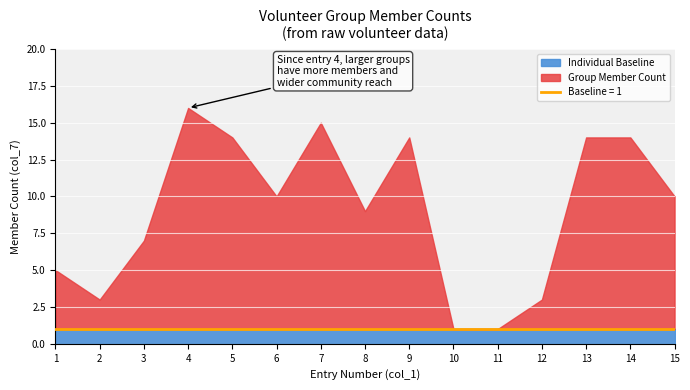

Between 6 and 9, which is larger?

6